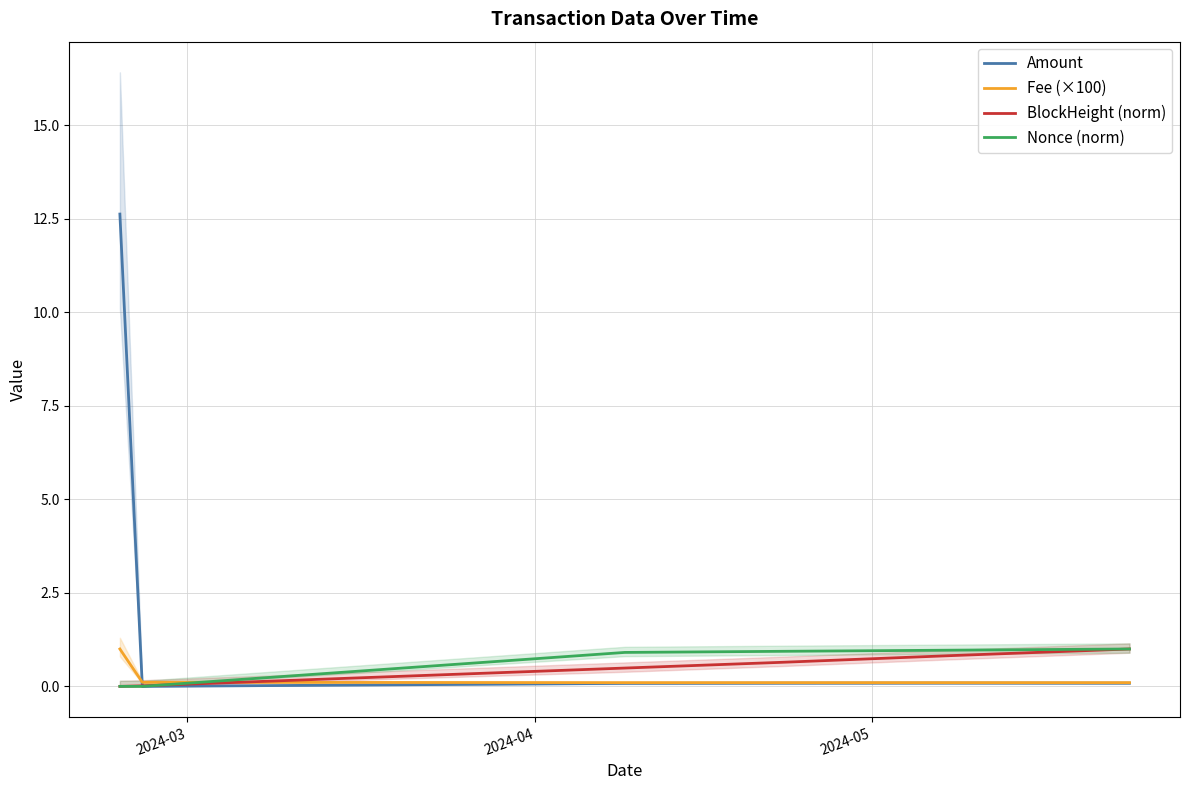

True or false: Amount has a value of 0.0 at 4.

False